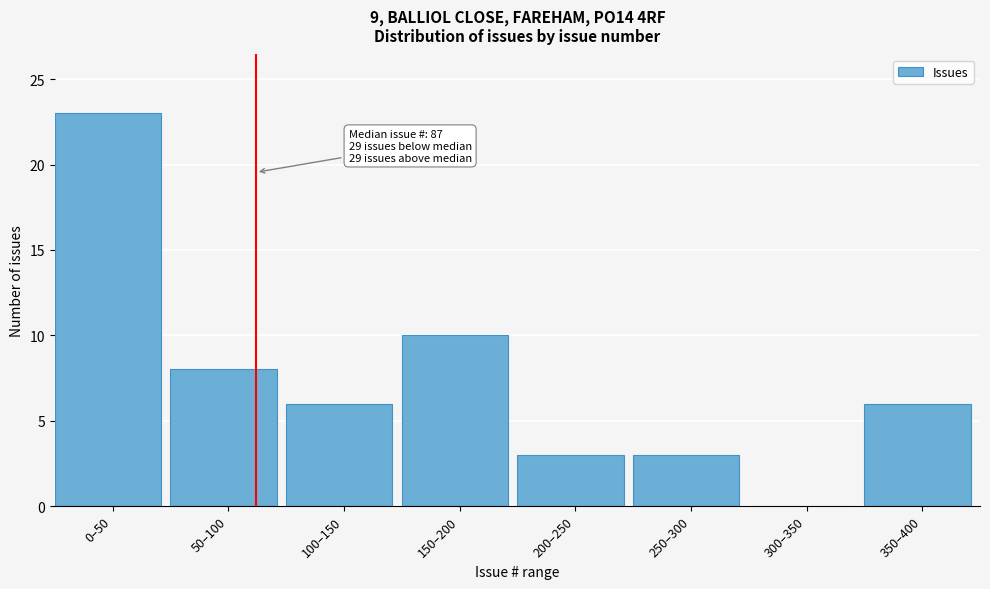

Reading right to left, transcribe all the data shown in this chart.

350–400=6	300–350=0	250–300=3	200–250=3	150–200=10	100–150=6	50–100=8	0–50=23